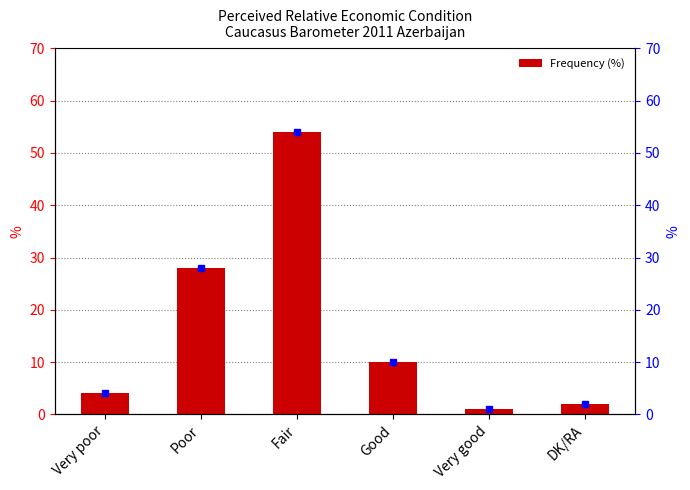

What position from the left is Good?

4